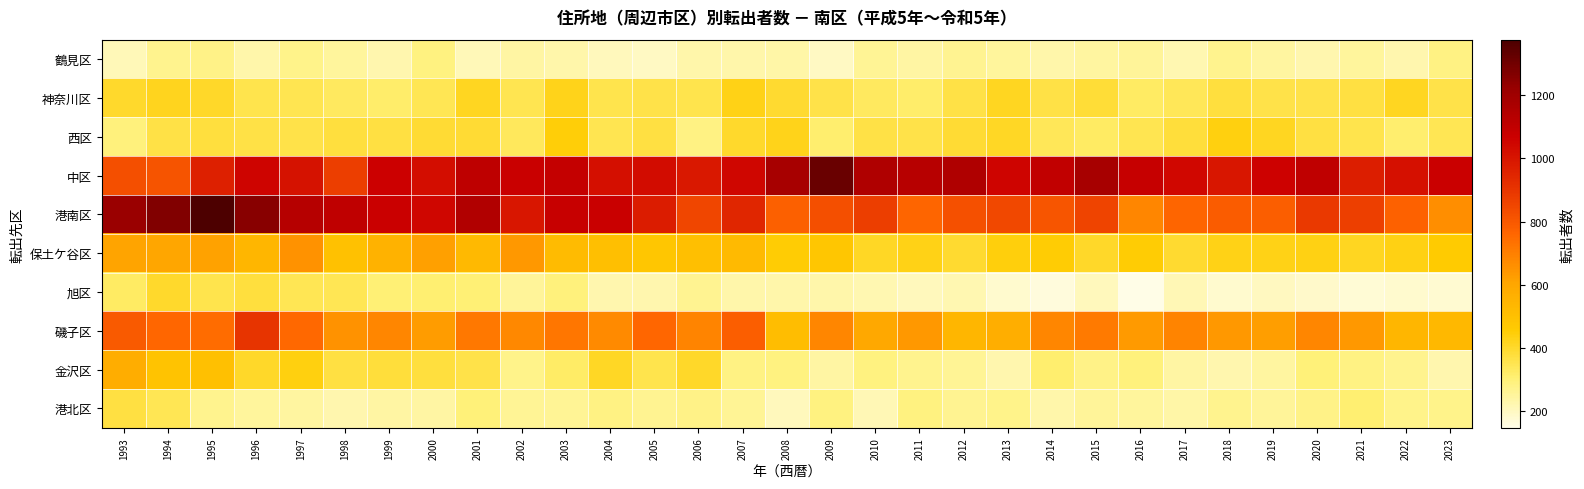

Which category has the highest value across all series?

1995